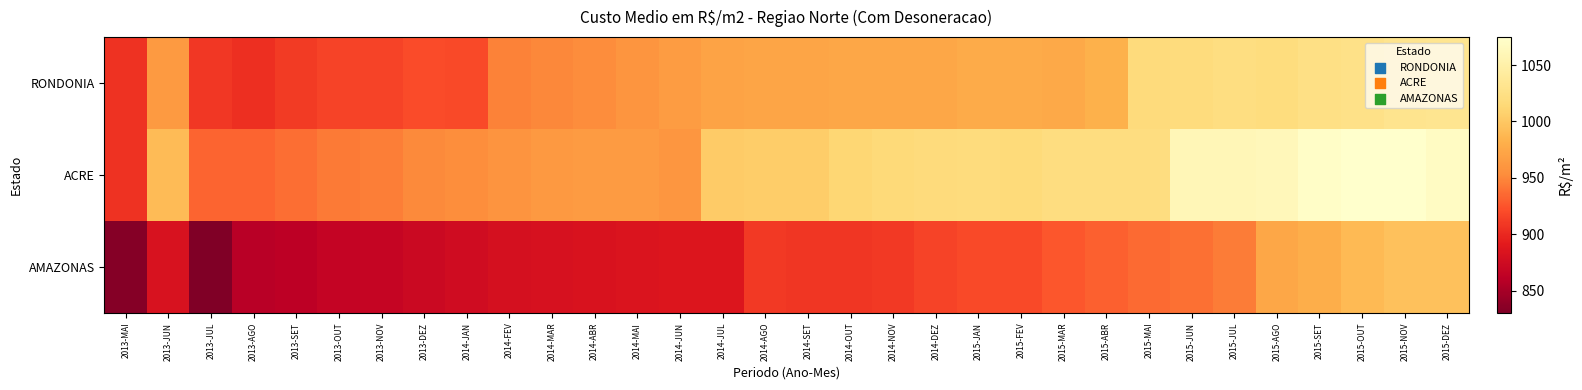

Reading right to left, extract all data points from this chart.

RONDONIA: 2015-DEZ=1032.3	2015-NOV=1031.1	2015-OUT=1026.7	2015-SET=1024.9	2015-AGO=1020.3	2015-JUL=1022.2	2015-JUN=1019.2	2015-MAI=1017.9	2015-ABR=982.5	2015-MAR=976.2	2015-FEV=977.4	2015-JAN=978.0	2014-DEZ=974.1	2014-NOV=974.4	2014-OUT=973.9	2014-SET=973.2	2014-AGO=973.0	2014-JUL=971.4	2014-JUN=965.5	2014-MAI=959.8	2014-ABR=953.4	2014-MAR=949.8	2014-FEV=947.3	2014-JAN=919.3	2013-DEZ=920.5	2013-NOV=916.1	2013-OUT=916.1	2013-SET=910.8	2013-AGO=904.7	2013-JUL=908.6	2013-JUN=963.8	2013-MAI=906.3
ACRE: 2015-DEZ=1068.7	2015-NOV=1074.8	2015-OUT=1074.5	2015-SET=1071.1	2015-AGO=1062.0	2015-JUL=1060.4	2015-JUN=1059.7	2015-MAI=1021.0	2015-ABR=1021.0	2015-MAR=1021.0	2015-FEV=1016.9	2015-JAN=1018.6	2014-DEZ=1018.3	2014-NOV=1016.1	2014-OUT=1012.3	2014-SET=1004.6	2014-AGO=1004.2	2014-JUL=1002.9	2014-JUN=960.7	2014-MAI=964.5	2014-ABR=964.4	2014-MAR=962.8	2014-FEV=958.6	2014-JAN=954.3	2013-DEZ=950.9	2013-NOV=945.5	2013-OUT=943.6	2013-SET=937.5	2013-AGO=932.6	2013-JUL=933.1	2013-JUN=990.1	2013-MAI=906.4
AMAZONAS: 2015-DEZ=995.5	2015-NOV=995.0	2015-OUT=989.1	2015-SET=980.1	2015-AGO=974.4	2015-JUL=944.6	2015-JUN=938.9	2015-MAI=935.9	2015-ABR=931.2	2015-MAR=926.1	2015-FEV=919.4	2015-JAN=919.7	2014-DEZ=915.9	2014-NOV=909.9	2014-OUT=908.4	2014-SET=907.7	2014-AGO=910.4	2014-JUL=886.5	2014-JUN=886.0	2014-MAI=884.9	2014-ABR=883.4	2014-MAR=881.5	2014-FEV=879.9	2014-JAN=875.6	2013-DEZ=872.0	2013-NOV=867.6	2013-OUT=866.9	2013-SET=861.5	2013-AGO=859.0	2013-JUL=830.2	2013-JUN=882.3	2013-MAI=833.6